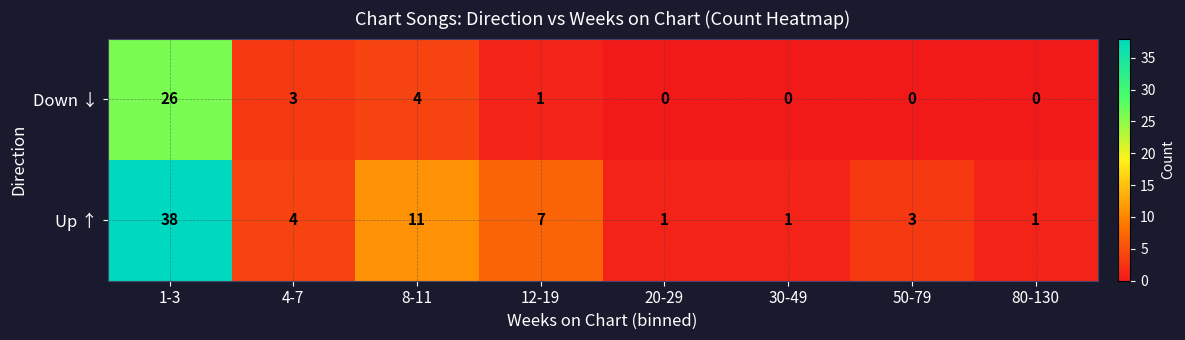

Reading left to right, what are all the values shown in this chart?

Down ↓: 1-3=26	4-7=3	8-11=4	12-19=1	20-29=0	30-49=0	50-79=0	80-130=0
Up ↑: 1-3=38	4-7=4	8-11=11	12-19=7	20-29=1	30-49=1	50-79=3	80-130=1